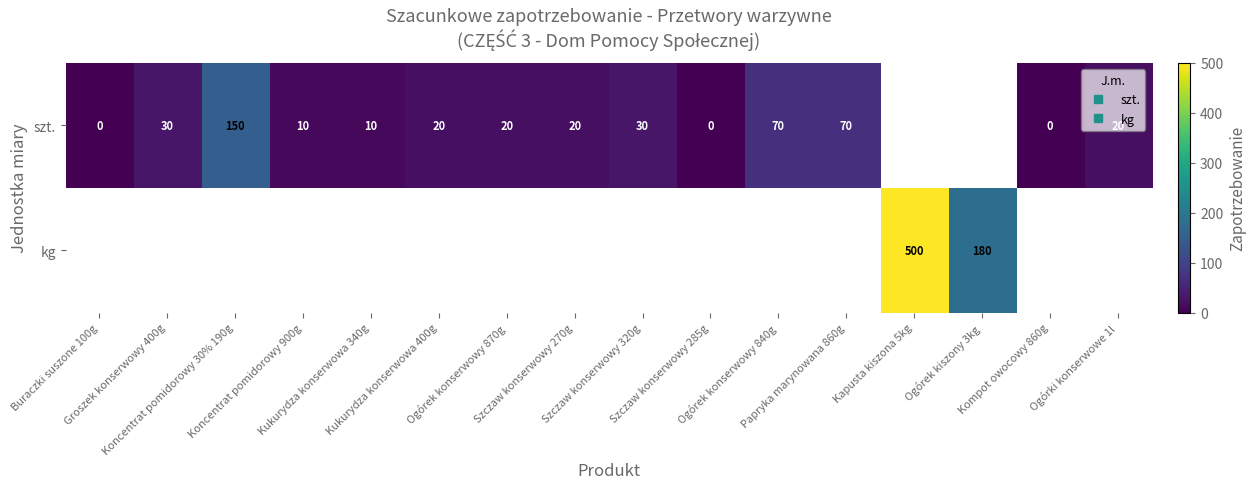

What is the greatest value displayed?

500.0